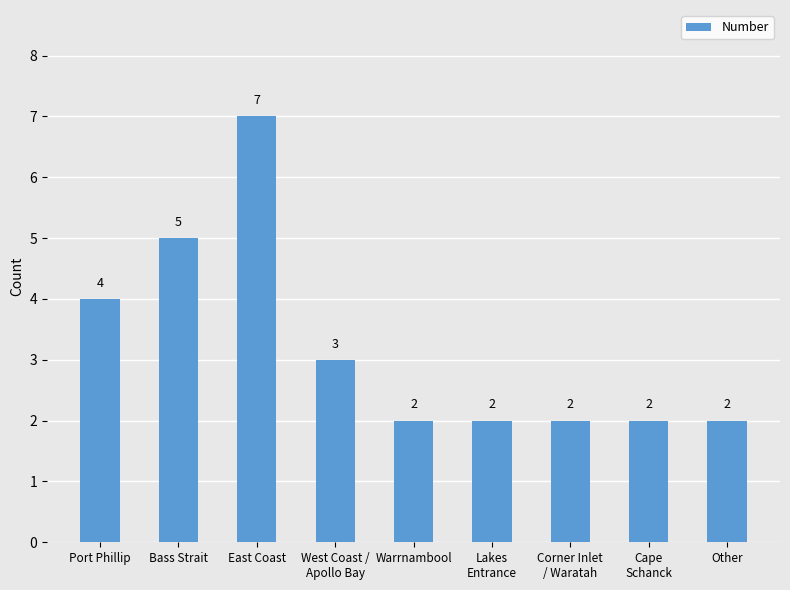

How many series are shown in this chart?

1